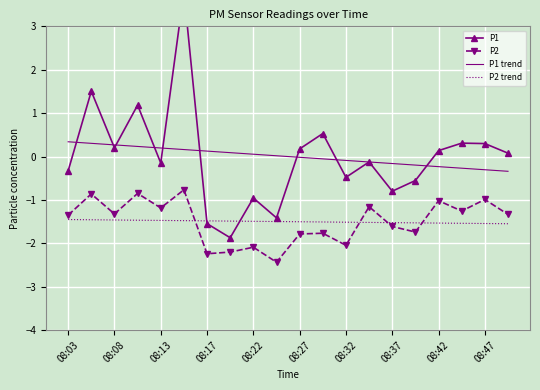

In P1, how many points are lower than both neighbors (excluding endpoints)?

6